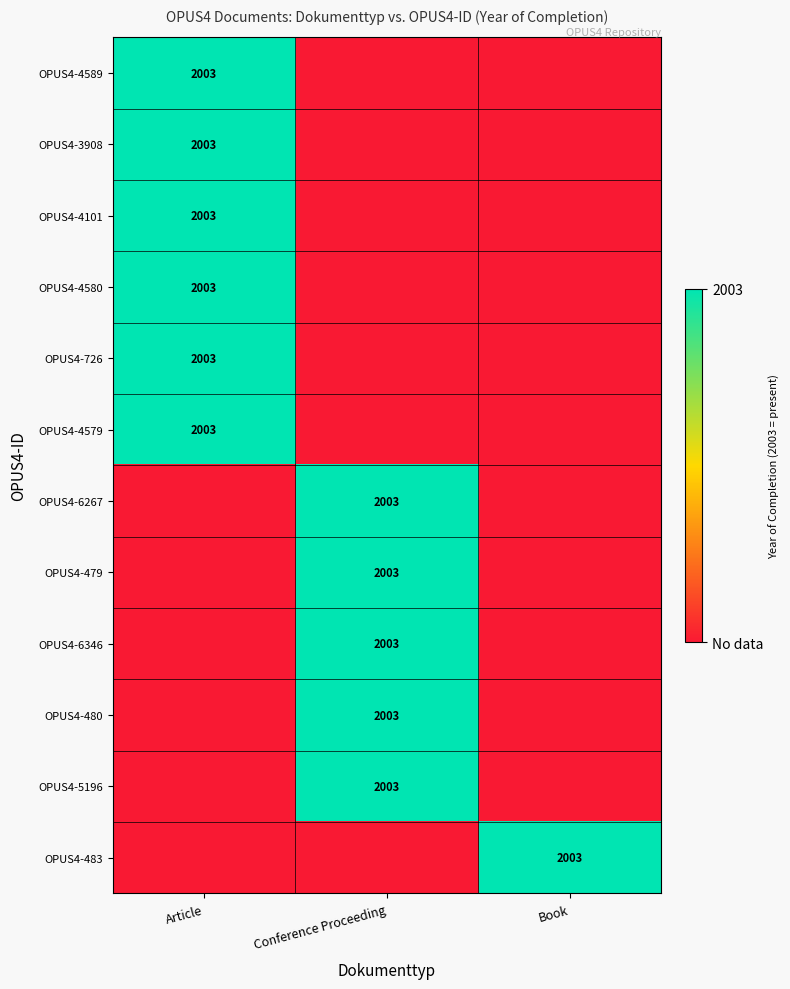

True or false: OPUS4-4589 has a value of 437 at Article.

False